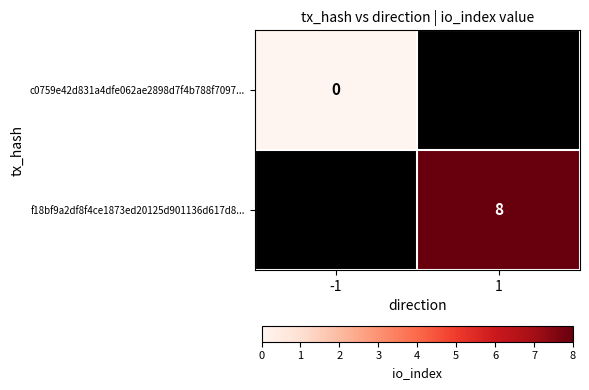

Which category has the lowest value across all series?

-1